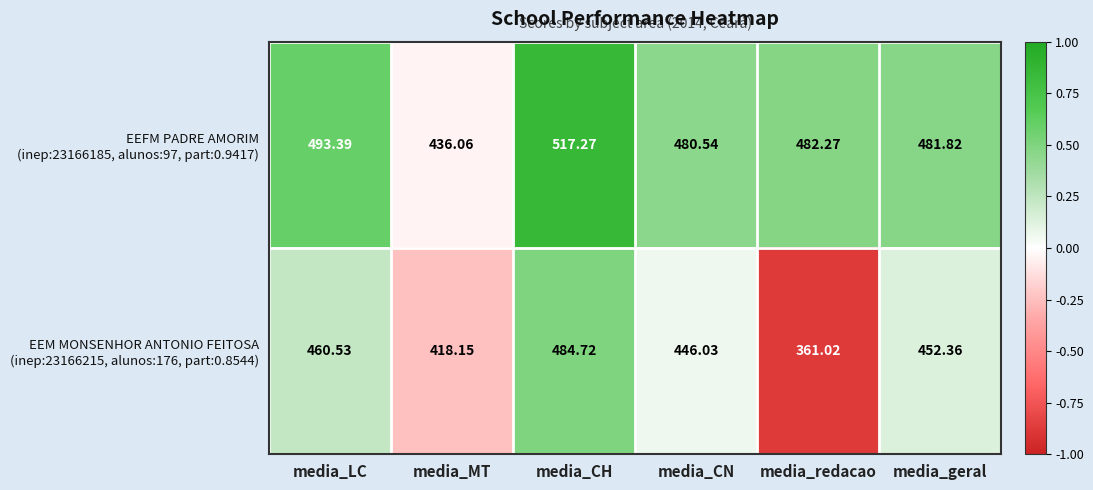

At which category is the sum across all series the highest?

media_CH